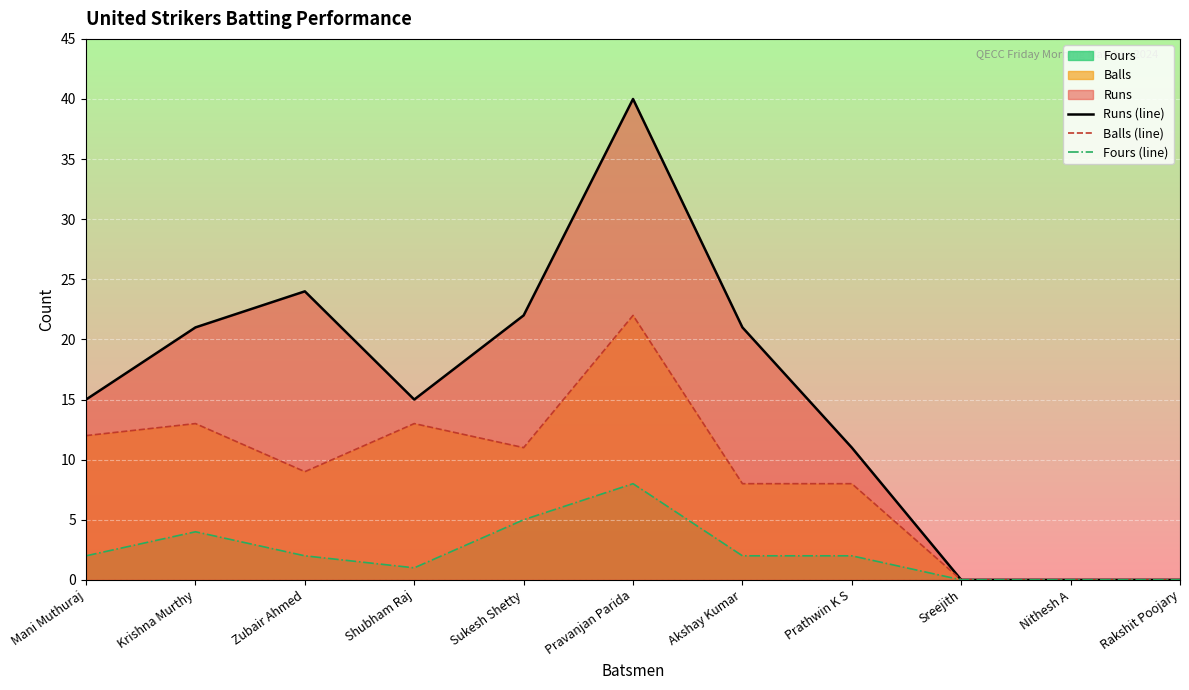

Which series changed the most between Pravanjan Parida and Prathwin K S?

Runs (line)